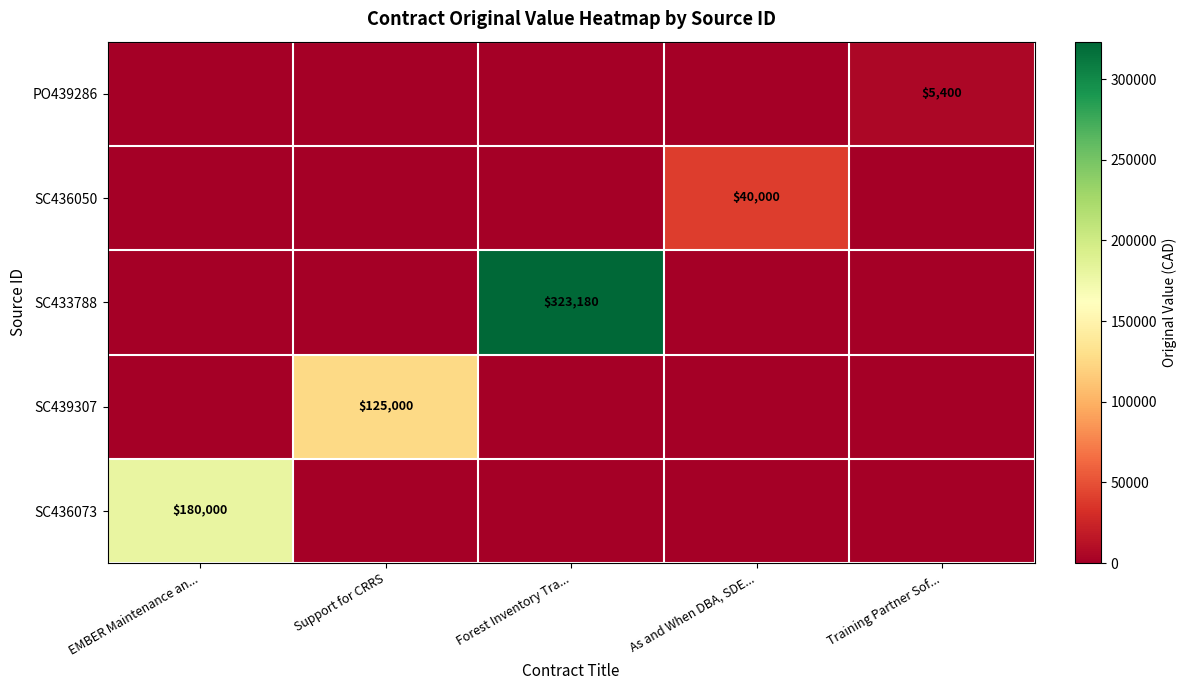

The SC436073 series shows 180000 at EMBER Maintenance an.... True or false?

True